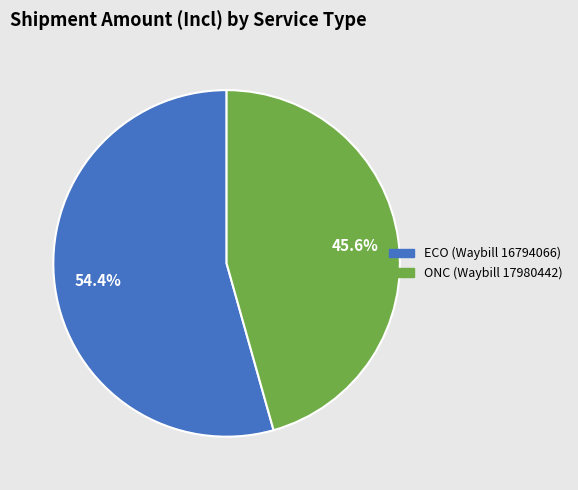

To the nearest percent, what is the difference between the ECO and ONC slice percentages?

9%